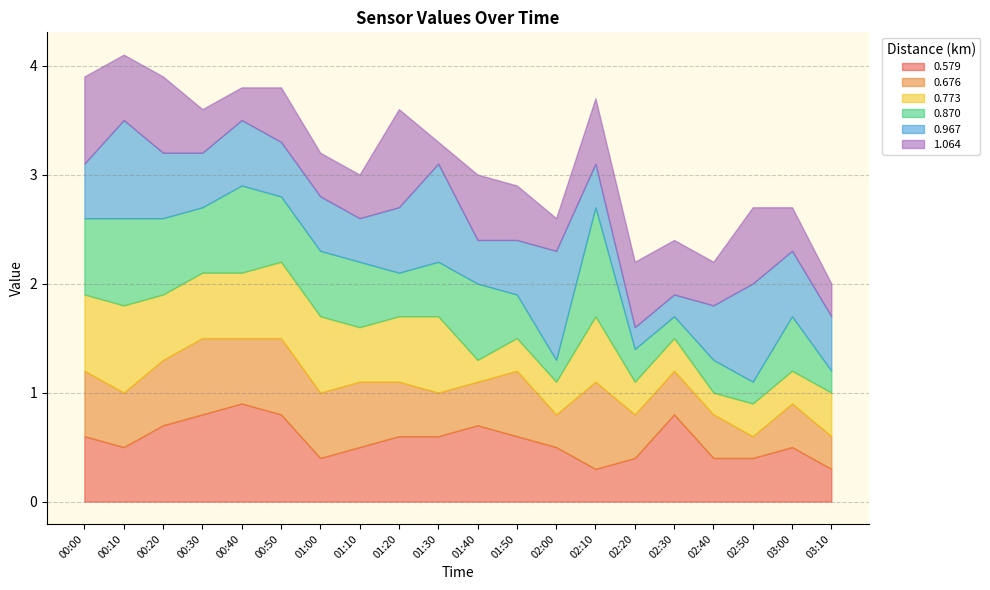

What is the total value across all series at 00:50?

3.8